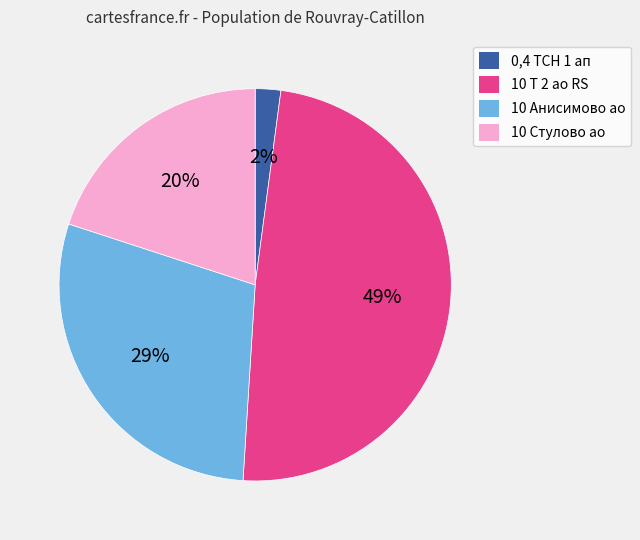

Is there a majority slice in this chart?

No